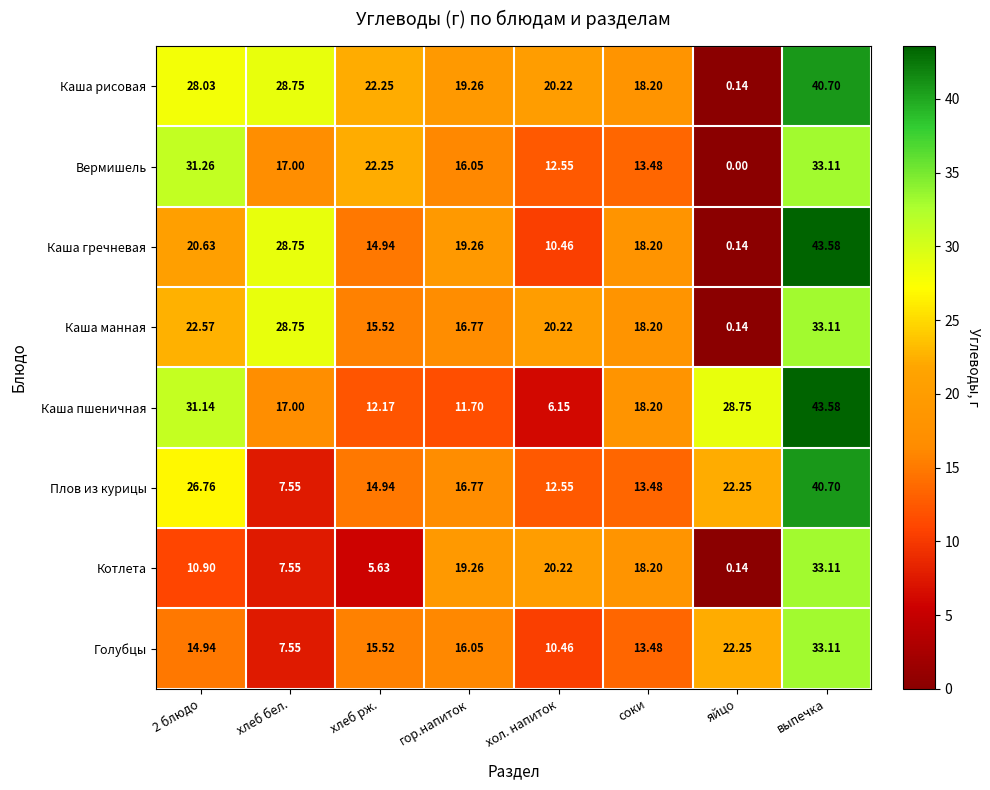

At which category does the chart reach its peak across all series?

выпечка